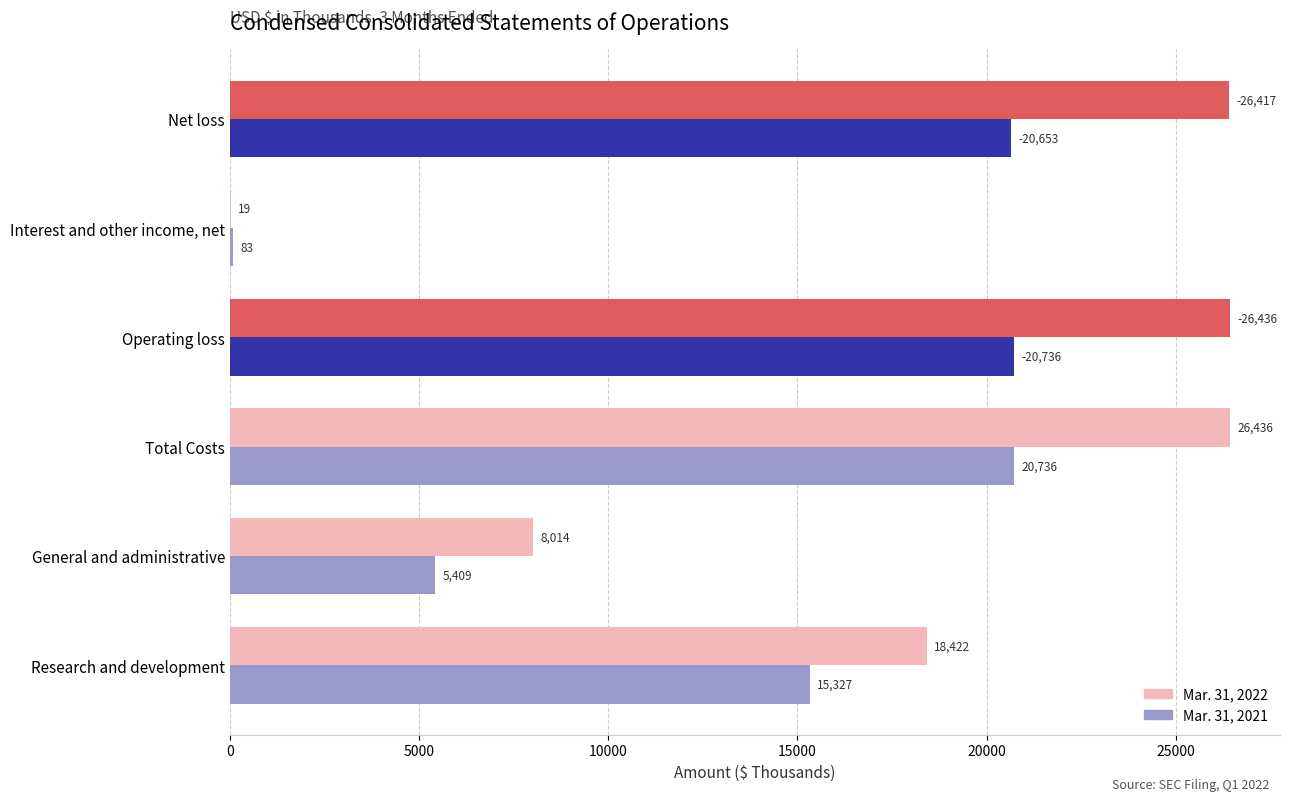

What value does the Mar. 31, 2021 series have at Operating loss, to the nearest 10?

20740